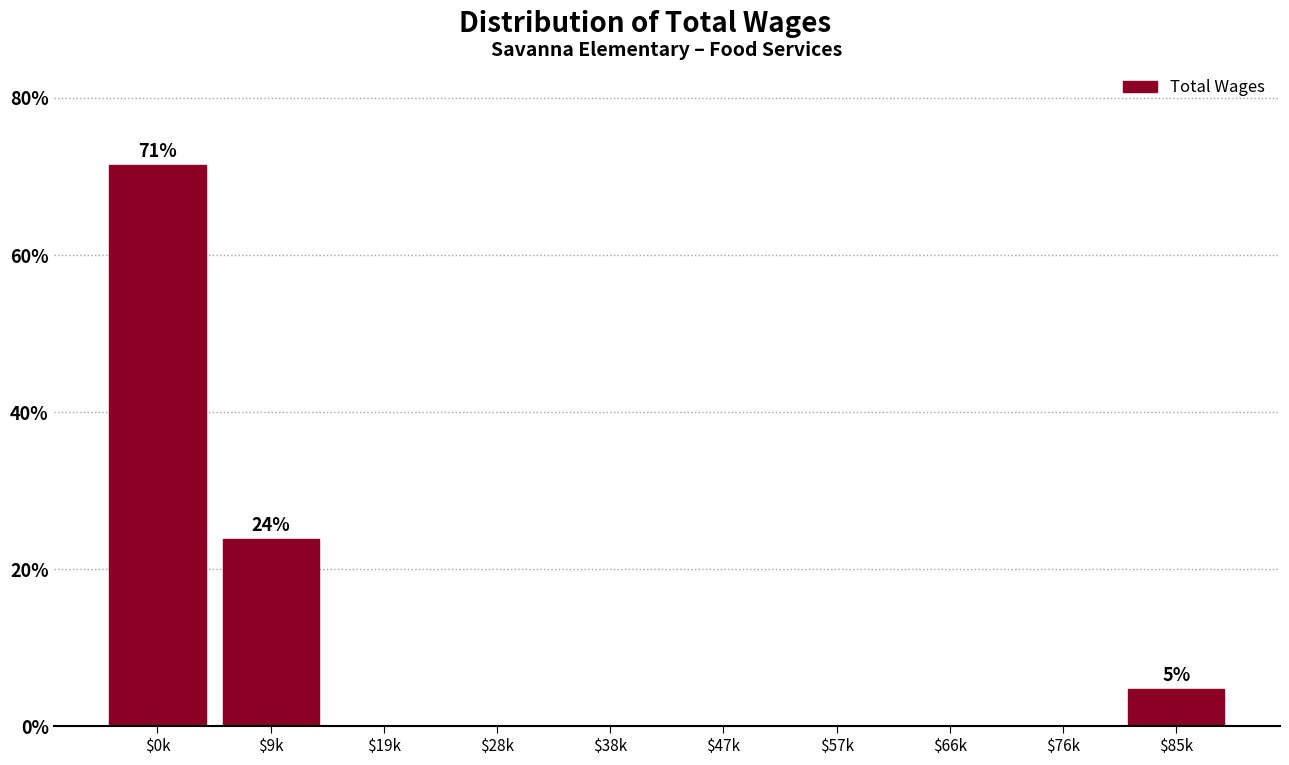

Is it true that the value at $76k is 42.3?

False